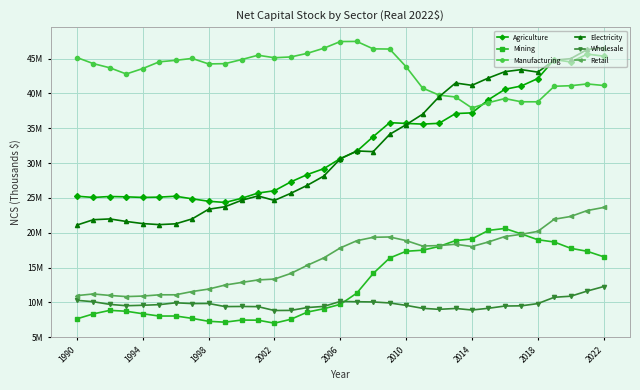

Is this an area chart (filled region under the line)?

No